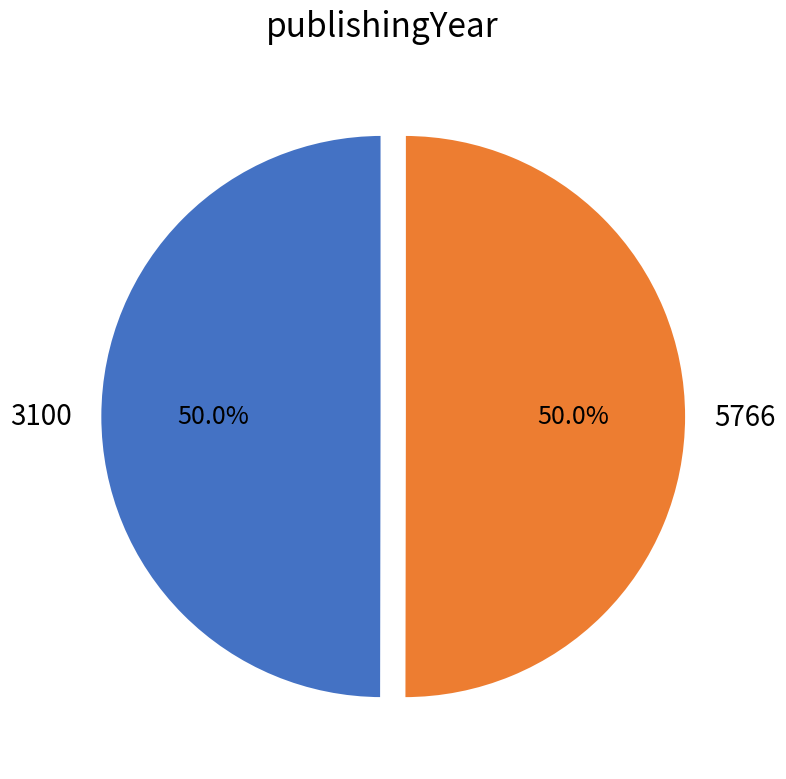

Is it true that 5766 is 50% of the pie?

True